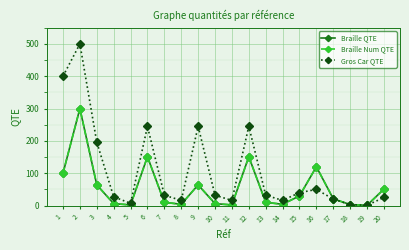

Does the chart display data point markers on the line(s)?

Yes